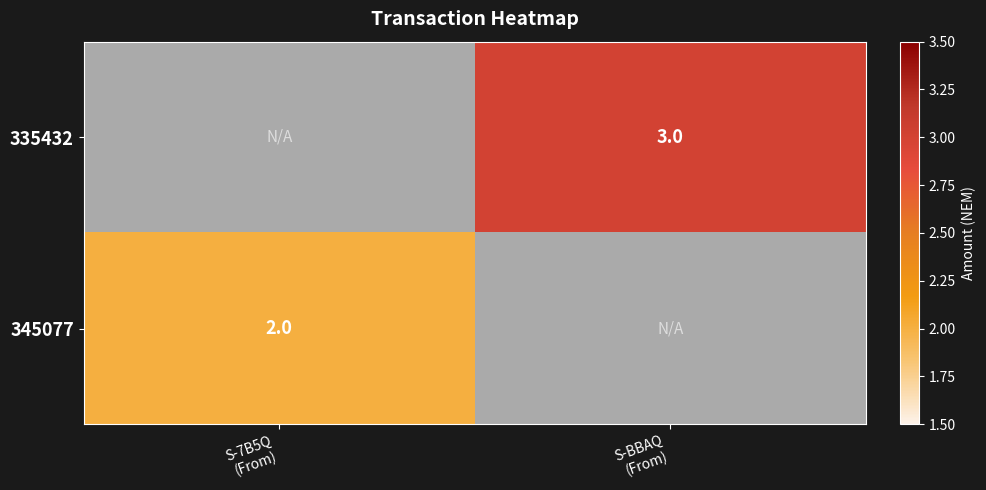

Is the value of 335432 at S-7B5Q (From) greater than the value of 345077 at S-BBAQ (From)?

No